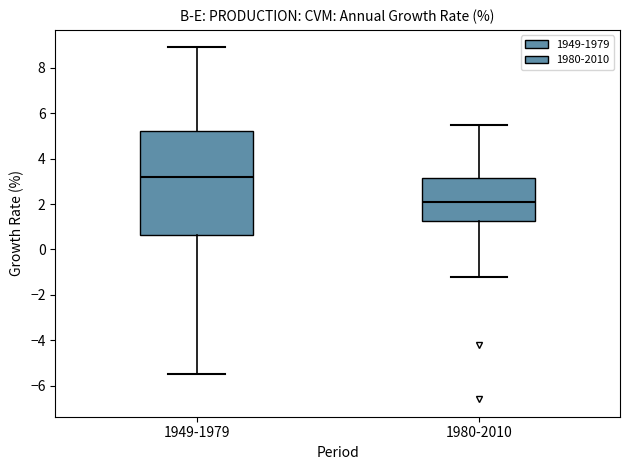

Where is the upper edge of the box for 1949-1979 on the y-axis? The values are not printed on the chart, so give them approximately, as read against the axis.

5.2